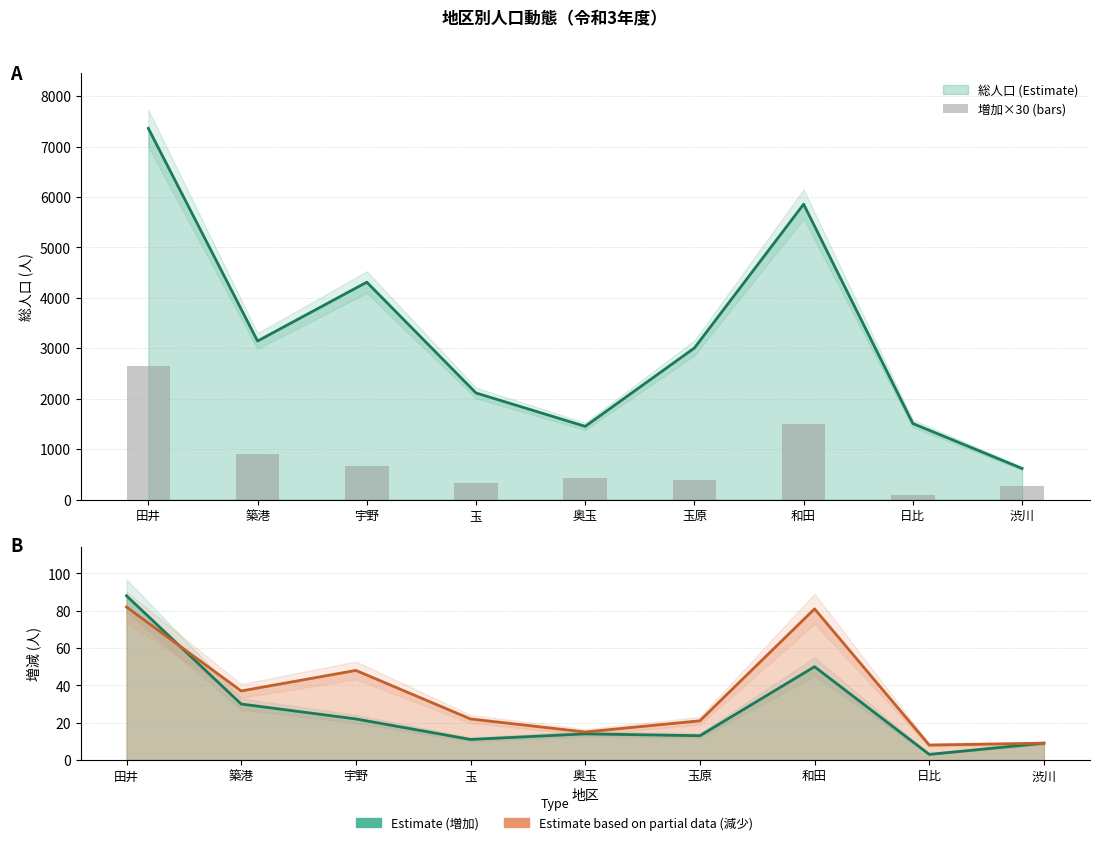

Rank the categories by value from highest to lowest.

田井, 和田, 築港, 宇野, 奥玉, 玉原, 玉, 渋川, 日比